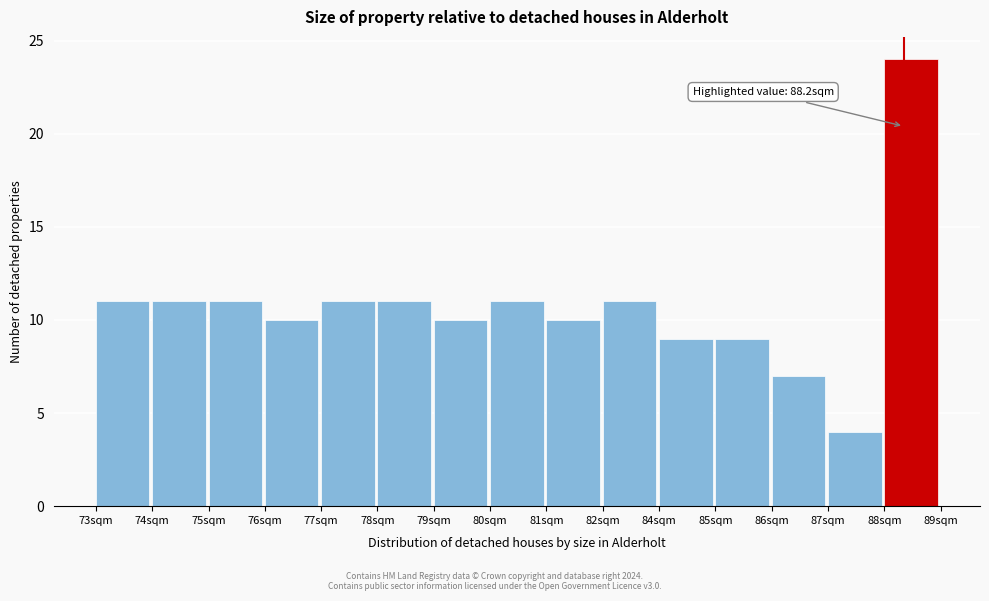

Reading left to right, extract all data points from this chart.

11	11	11	10	11	11	10	11	10	11	9	9	7	4	24